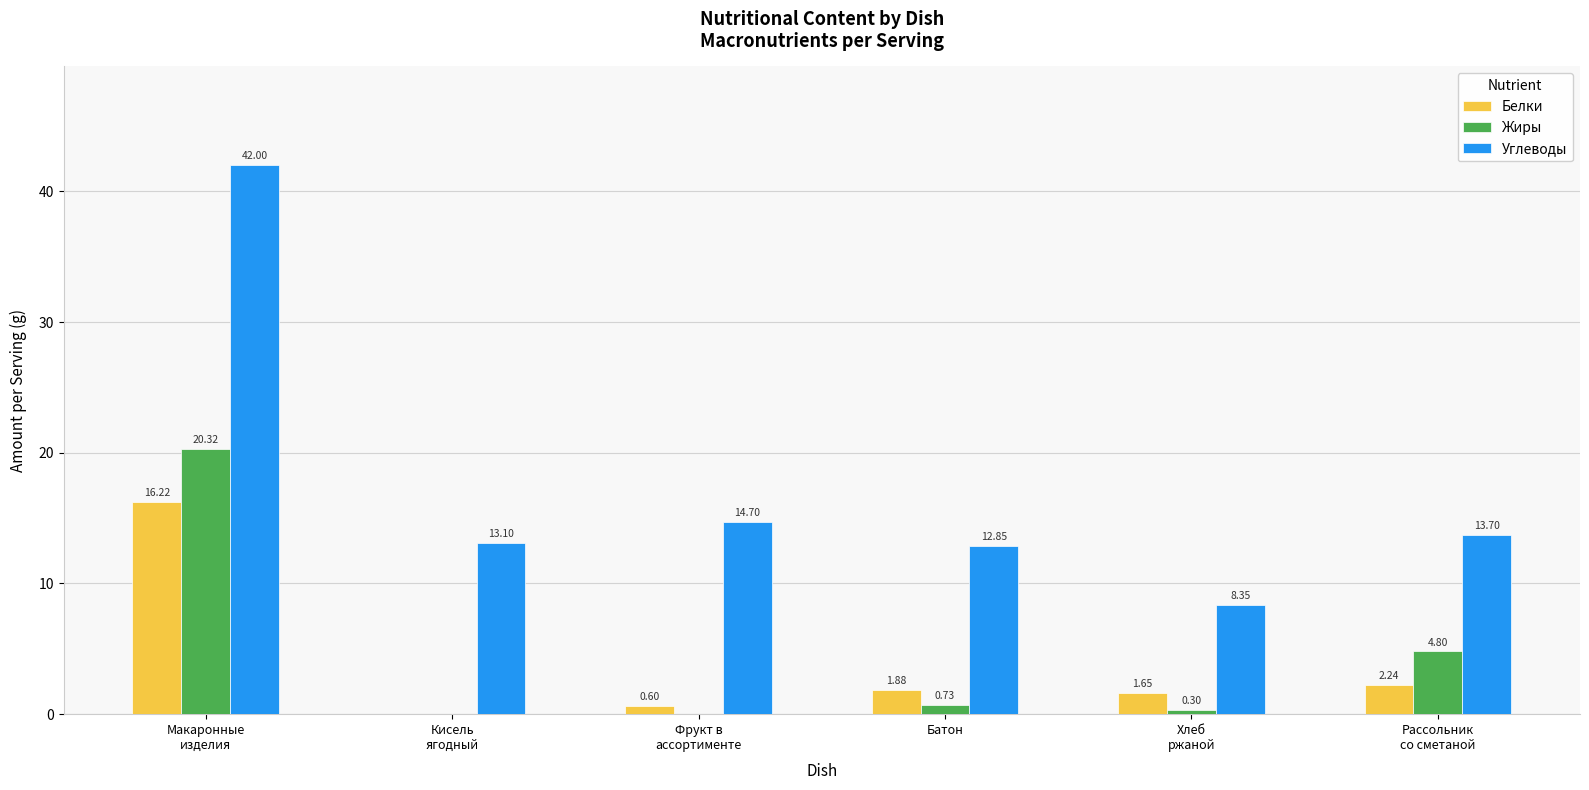

Which series has the largest total across all categories?

Углеводы